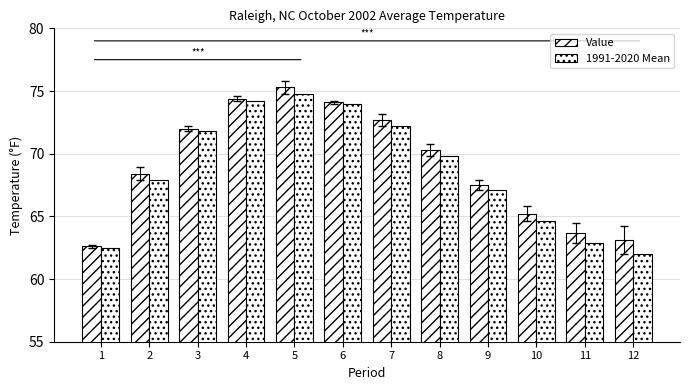

Reading left to right, transcribe all the data shown in this chart.

Value: 62.6	68.4	72.0	74.4	75.3	74.1	72.7	70.3	67.5	65.2	63.7	63.1
1991-2020 Mean: 62.5	67.9	71.8	74.2	74.8	74.0	72.2	69.8	67.1	64.6	62.9	62.0